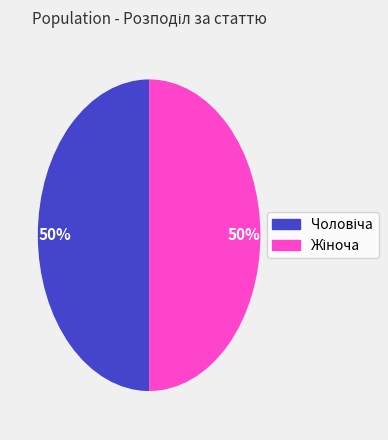

To the nearest percent, what is the average slice percentage?

50%